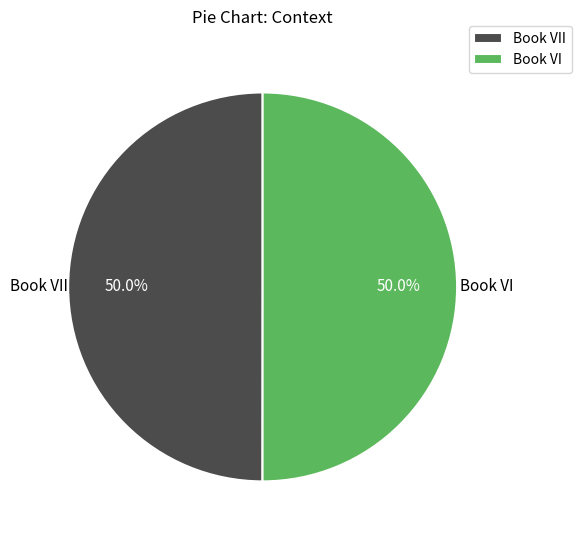

To the nearest percent, what portion does Book VI represent?

50%